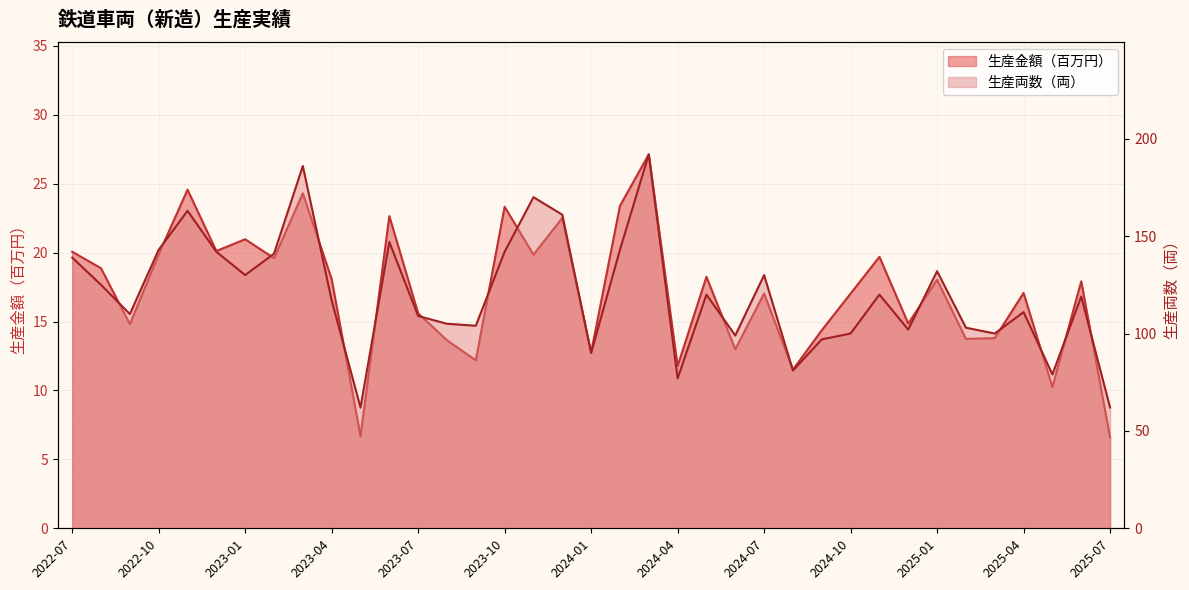

Reading left to right, list all the values displayed in this chart.

生産金額（千円）: 20.1	18.9	14.8	19.9	24.6	20.1	21.0	19.6	24.3	18.1	6.7	22.6	15.6	13.6	12.2	23.3	19.9	22.5	12.8	23.4	27.1	11.8	18.2	13.0	17.0	11.5	14.4	17.0	19.7	14.9	18.0	13.7	13.8	17.1	10.2	17.9	6.6
生産両数（両）: 139.0	125.0	110.0	143.0	163.0	142.0	130.0	141.0	186.0	117.0	62.0	147.0	109.0	105.0	104.0	142.0	170.0	161.0	90.0	143.0	192.0	77.0	120.0	99.0	130.0	81.0	97.0	100.0	120.0	102.0	132.0	103.0	100.0	111.0	79.0	119.0	62.0